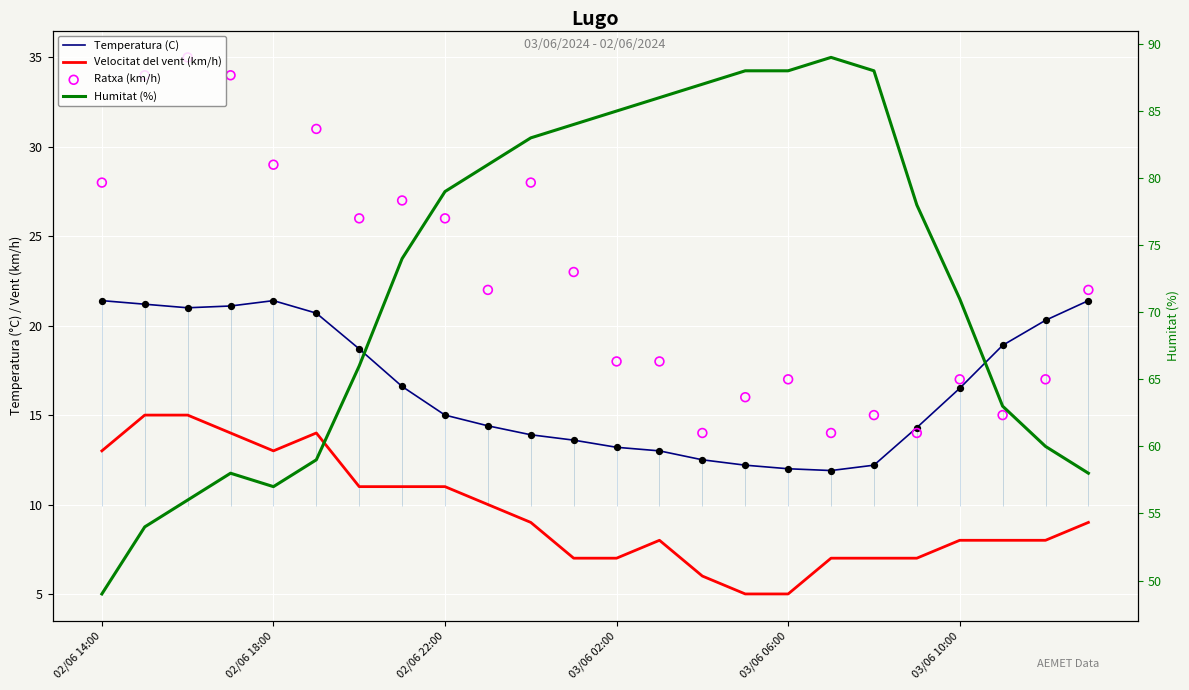

Which series has the largest total across all categories?

Humitat (%)